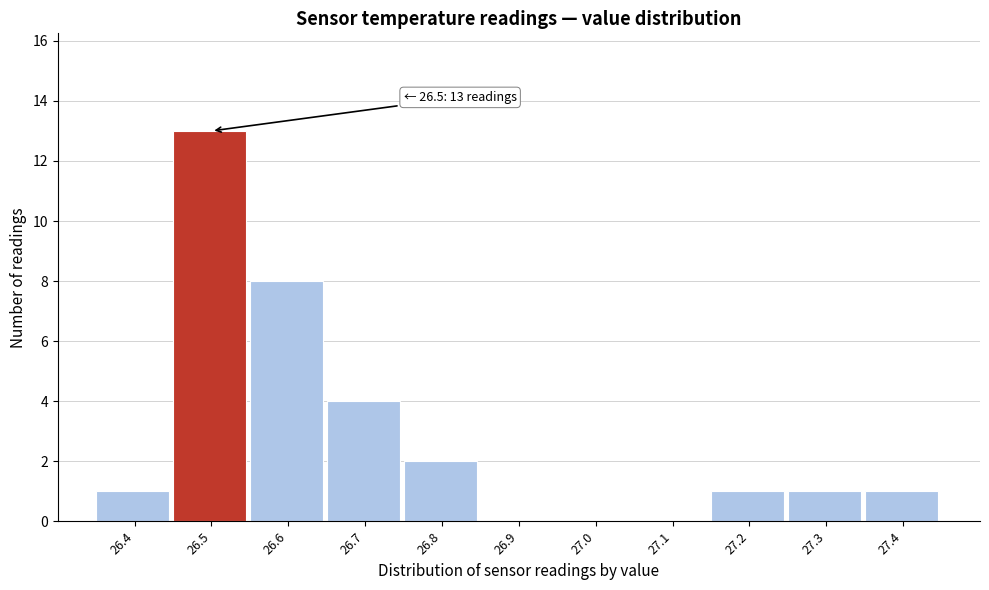

Over which range of the x-axis is the bar tallest?

26.45 to 26.55